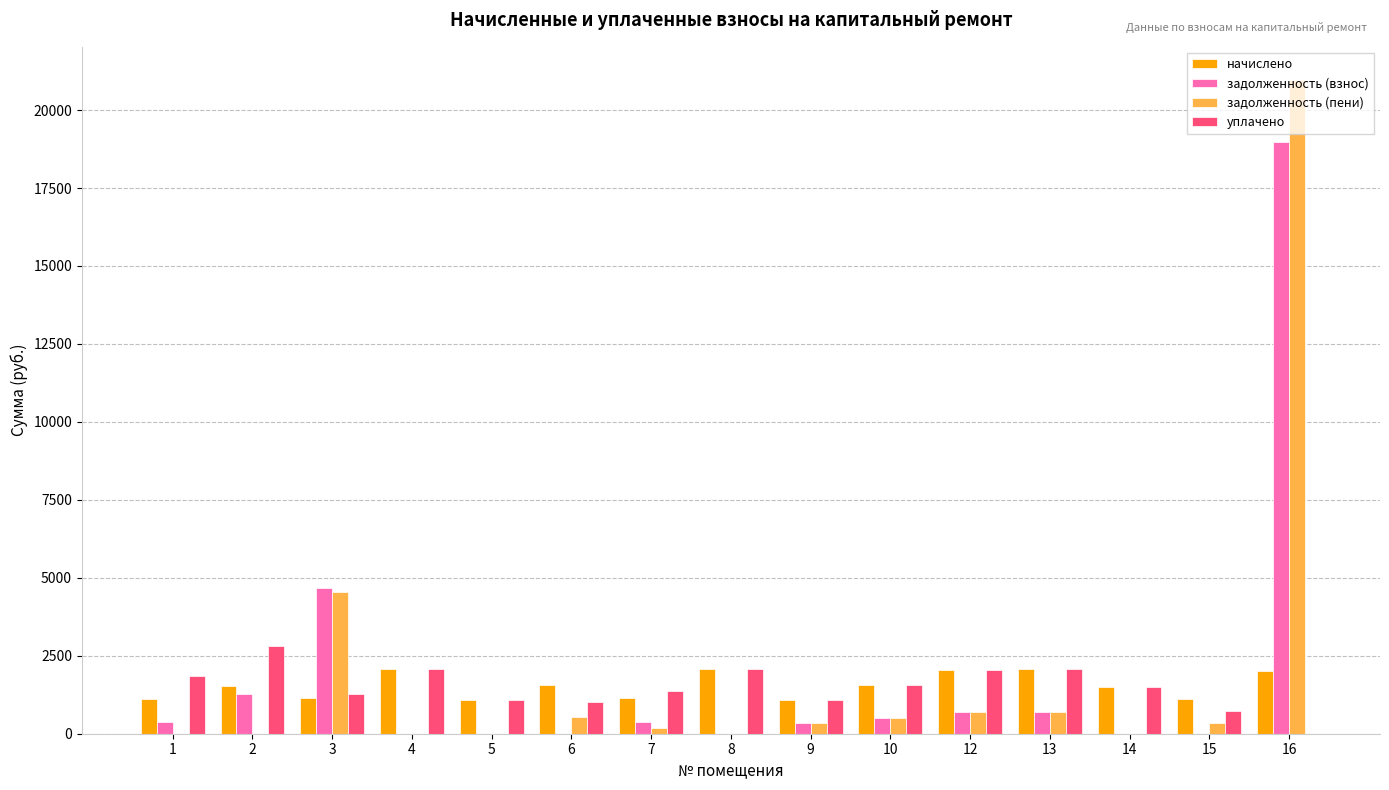

At which category is the sum across all series the highest?

16